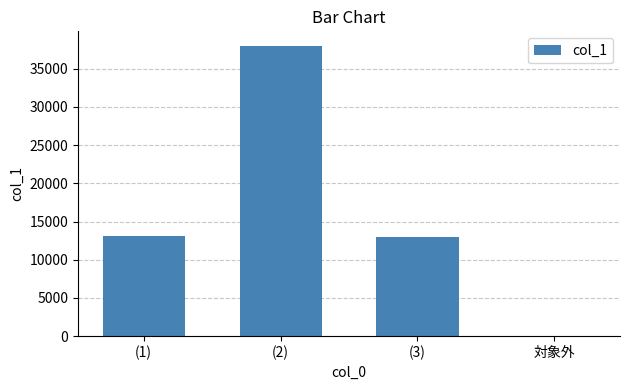

The value at (1) is 13150. True or false?

True